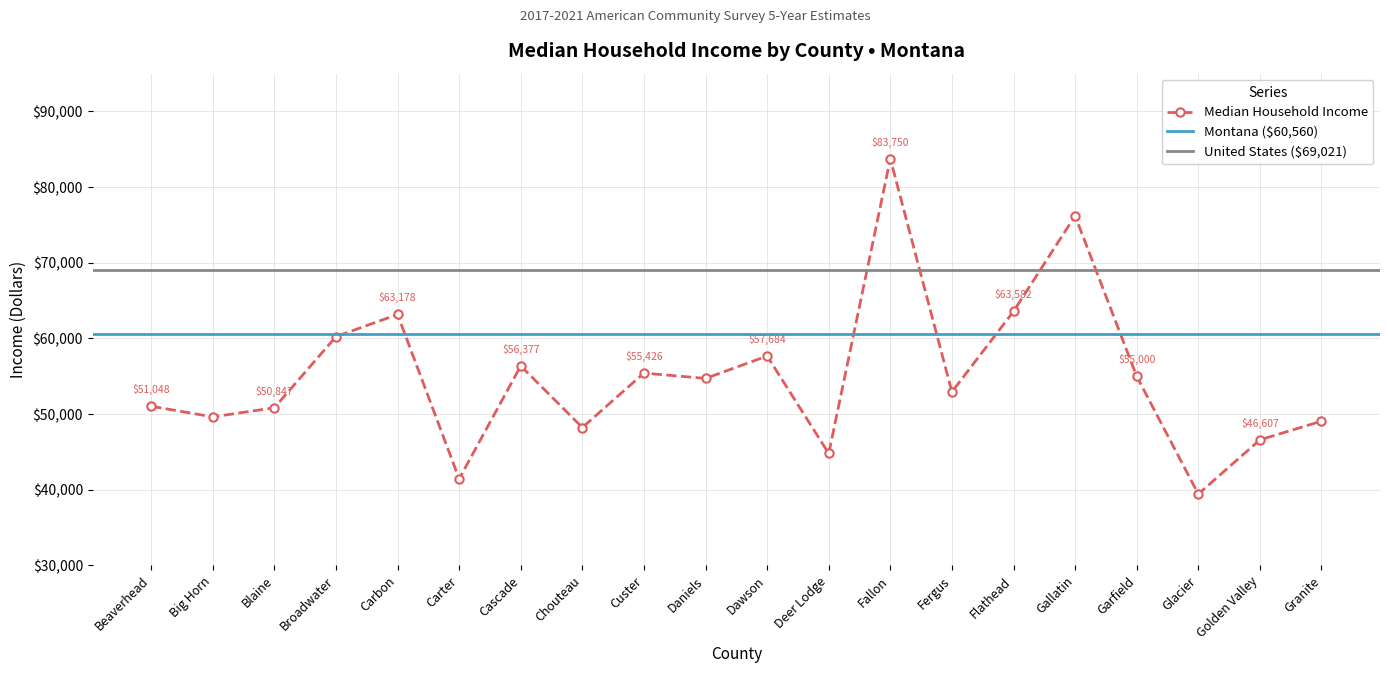

What is the sum of the values at Fallon and Beaverhead?

134798